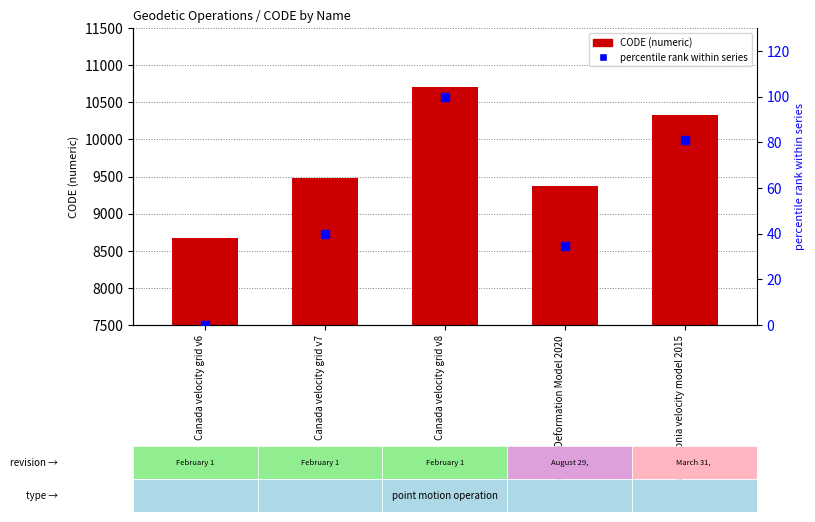

Is the value of CODE at Canada velocity grid v8 greater than the value of percentile rank within series at Indonesian Deformation Model 2020?

Yes